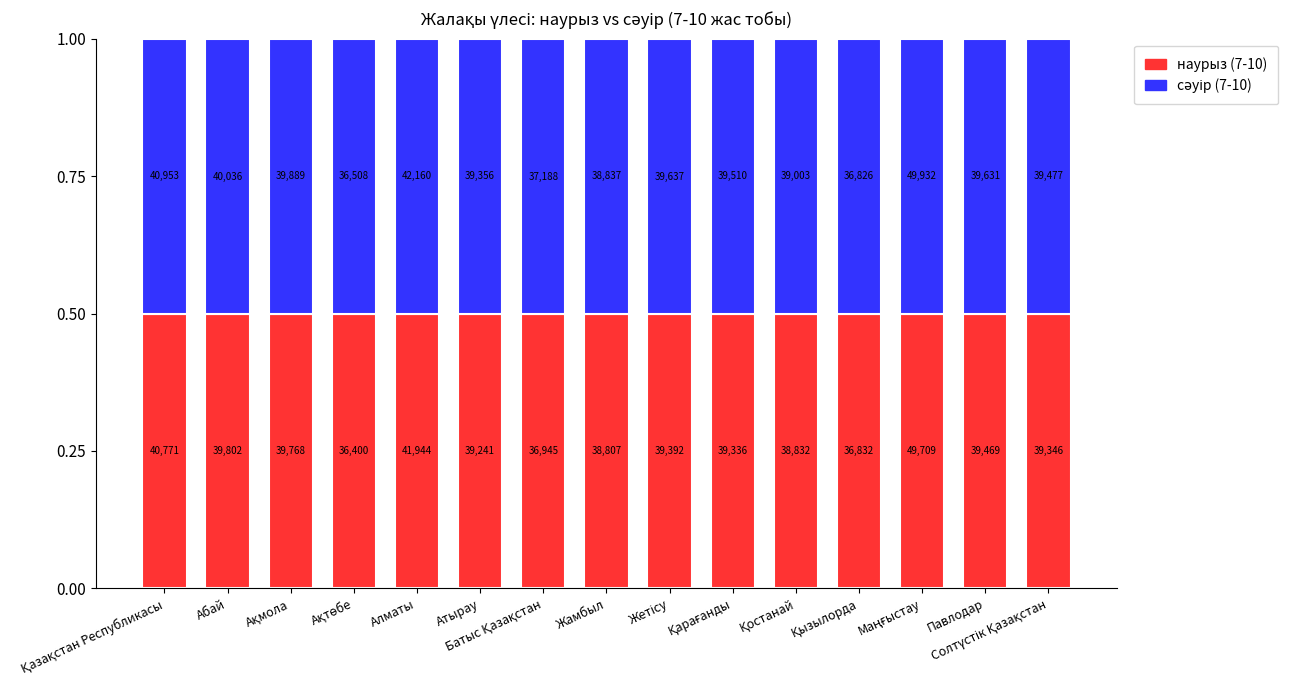

How many наурыз (7-10) values are between 0 and 1?

15